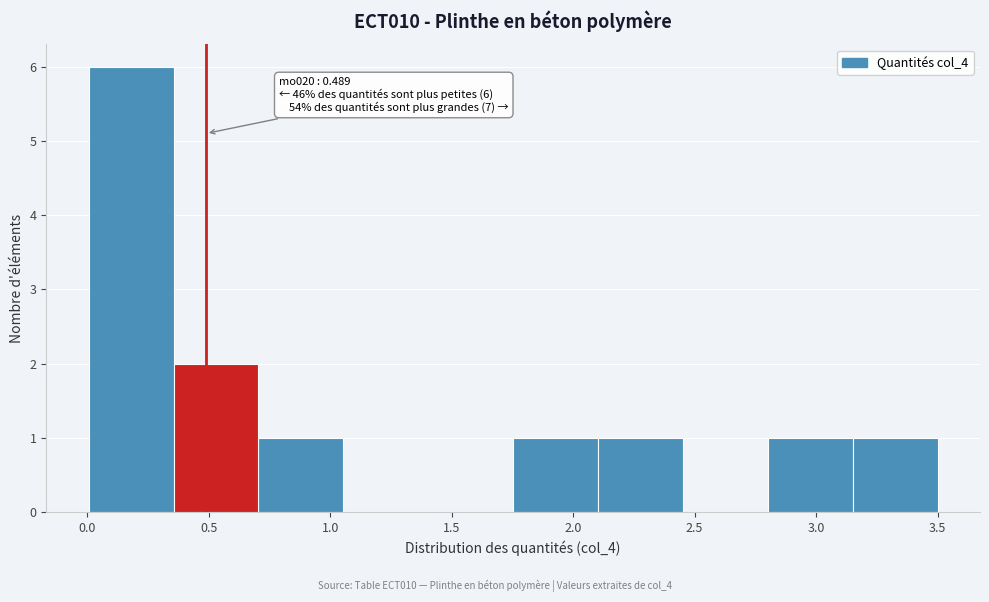

Over which range of the x-axis is the bar tallest?

0.00 to 0.35